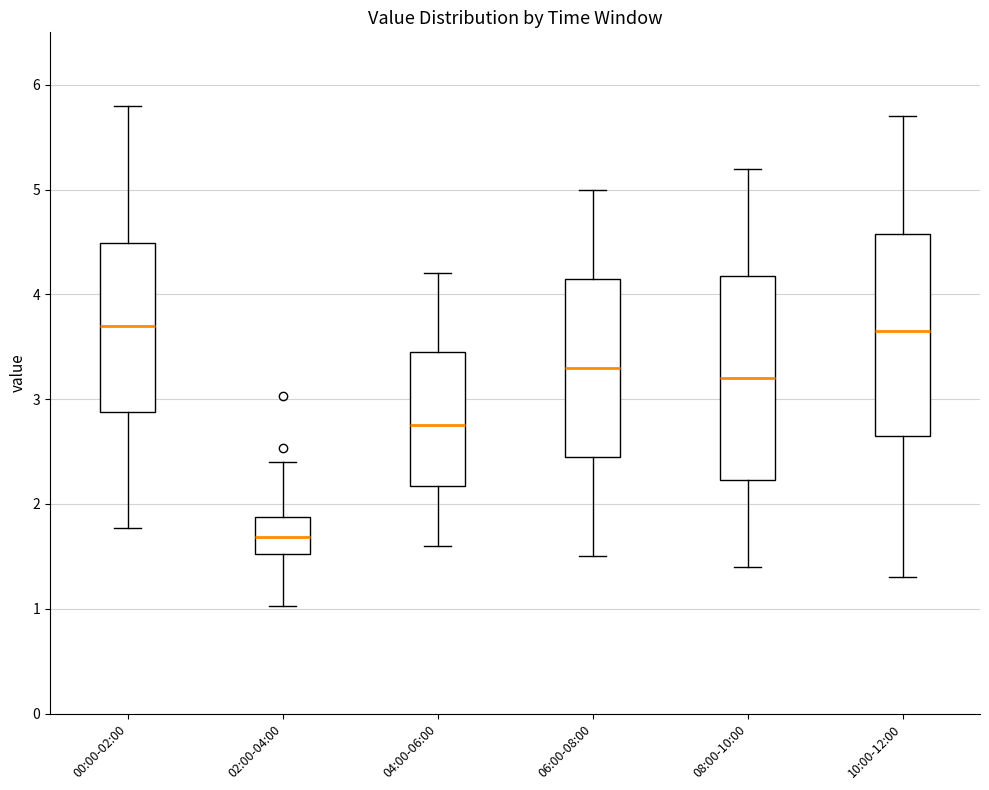

Reading left to right, transcribe this box plot: for each box, give where its median line is, the range the box spans, and where its two whiskers end, as read against the y-axis. The values are not printed on the chart, so give them approximately, as read against the axis.

00:00-02:00: median 3.7, box 2.9 to 4.5, whiskers 1.8 to 5.8
02:00-04:00: median 1.7, box 1.5 to 1.9, whiskers 1.0 to 2.4
04:00-06:00: median 2.8, box 2.2 to 3.5, whiskers 1.6 to 4.2
06:00-08:00: median 3.3, box 2.5 to 4.2, whiskers 1.5 to 5.0
08:00-10:00: median 3.2, box 2.2 to 4.2, whiskers 1.4 to 5.2
10:00-12:00: median 3.7, box 2.7 to 4.6, whiskers 1.3 to 5.7